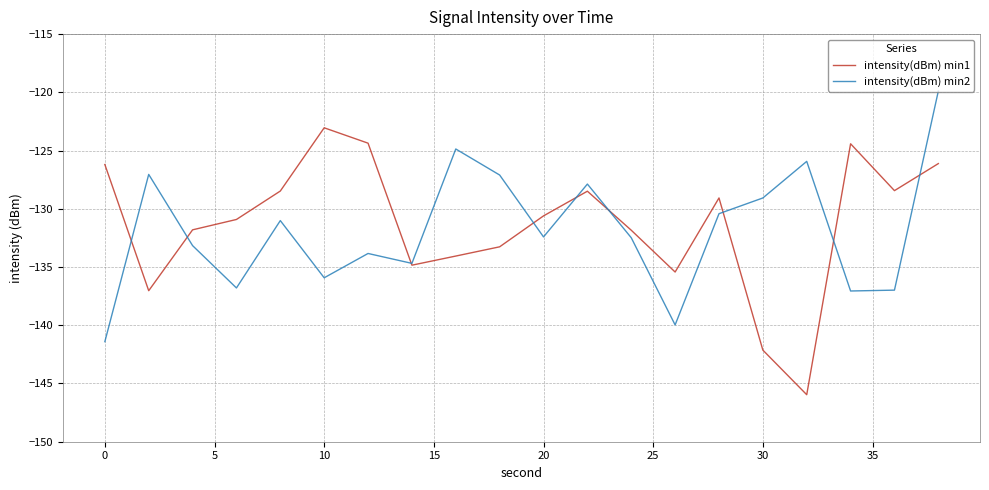

Rank the series by their maximum value, from lowest to highest.

intensity(dBm) min1, intensity(dBm) min2